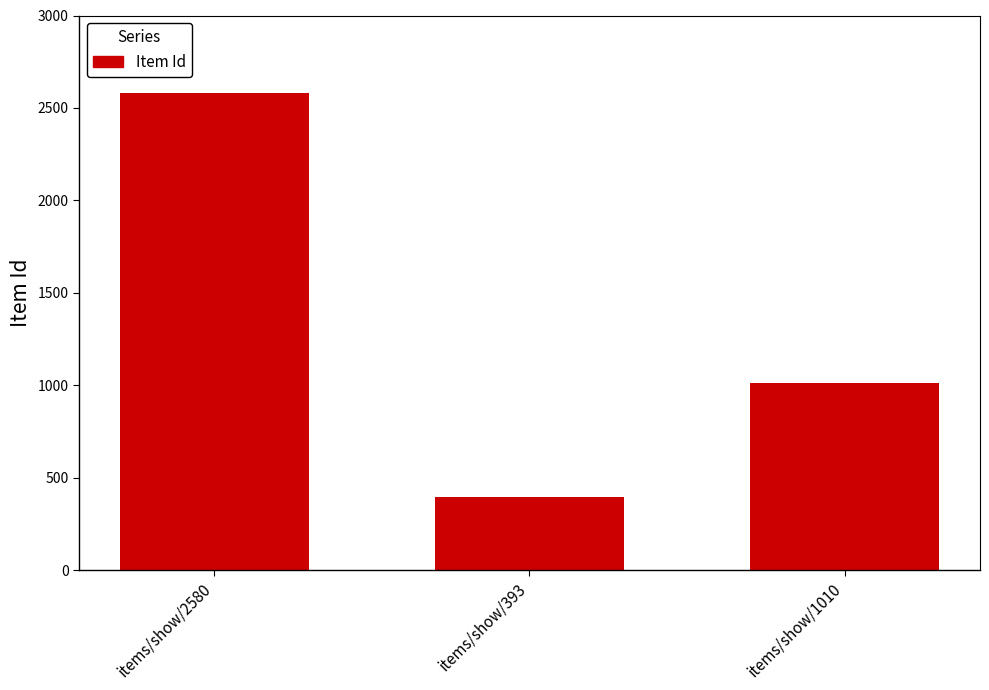

What is the average value?

1328